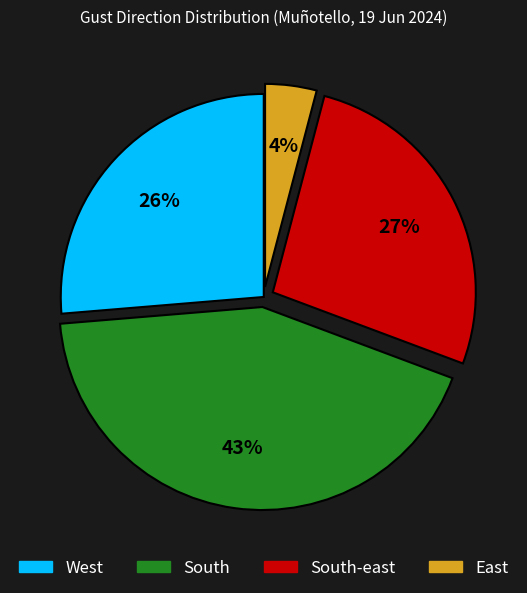

To the nearest percent, what is the average slice percentage?

25%